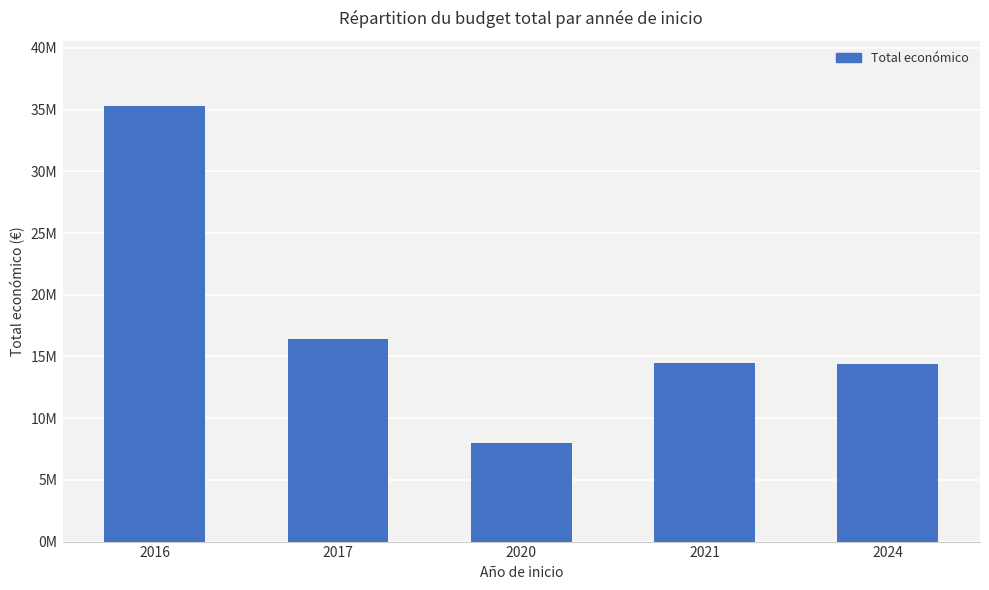

True or false: the data shows 14484959 at 2021.

True